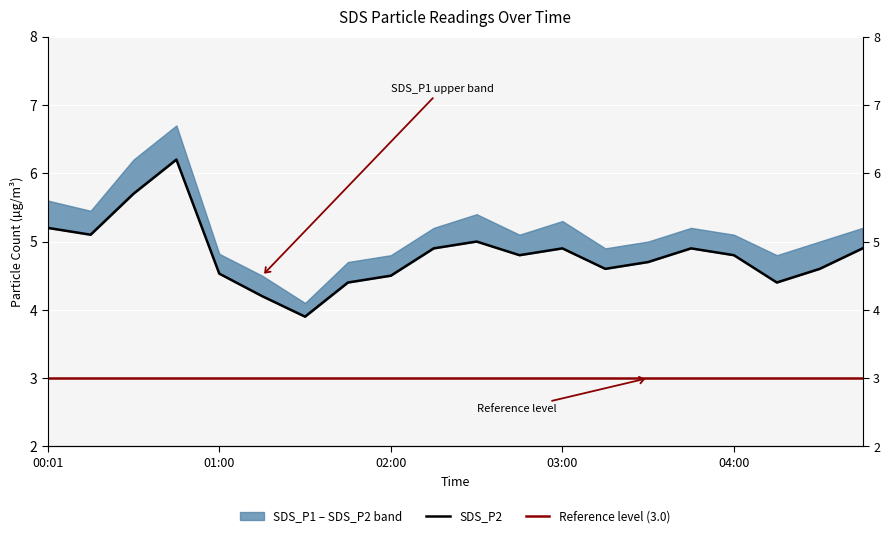

What is the greatest value displayed?

6.2